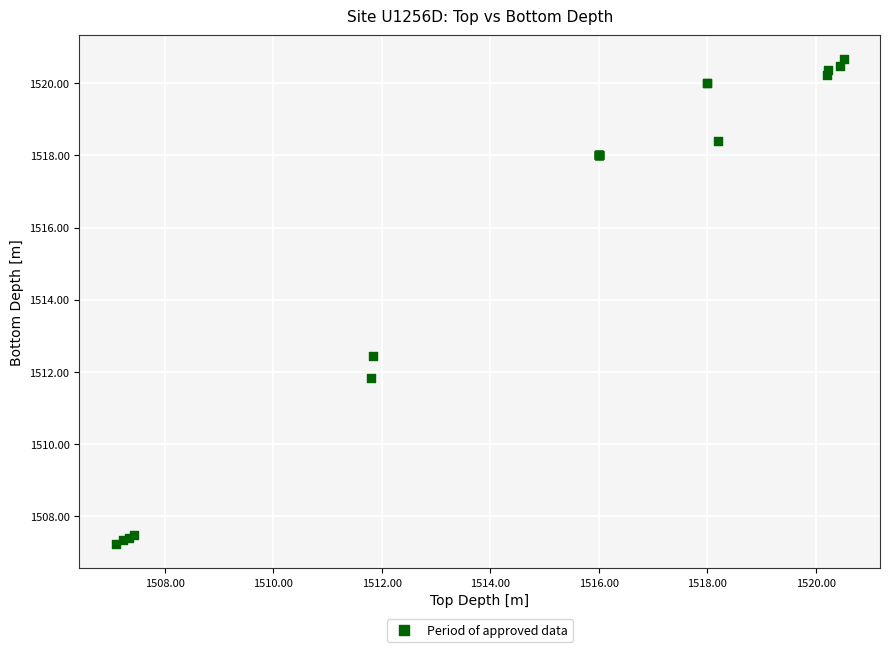

What Y value in the scatter plot is closest to 1513?

1512.4